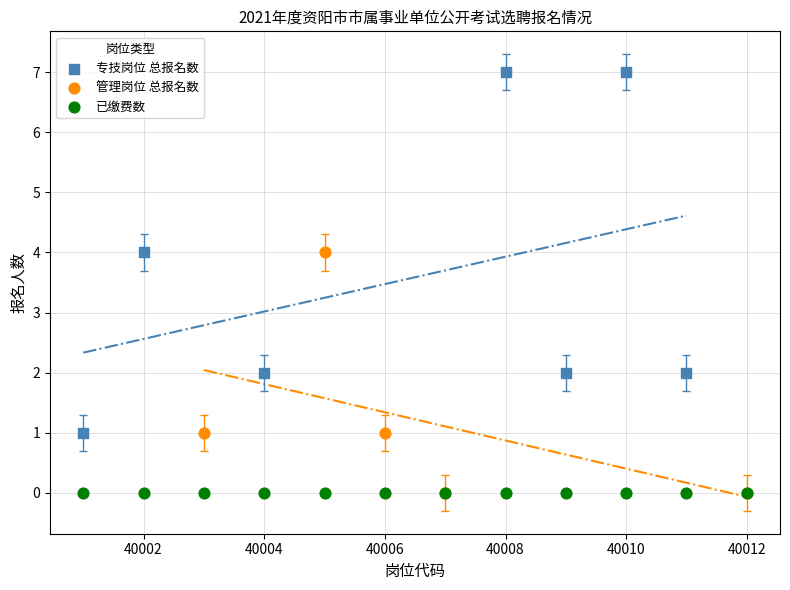

Which series contains the highest Y value?

专技岗位 总报名数